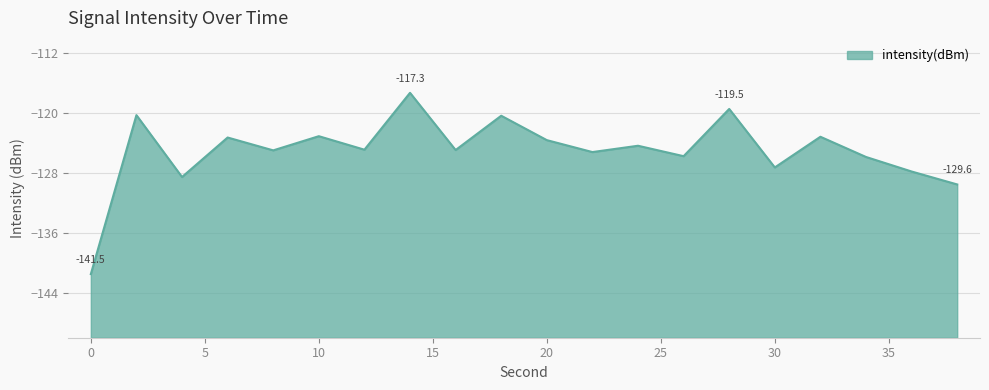

What is the minimum value shown in the chart?

-141.5